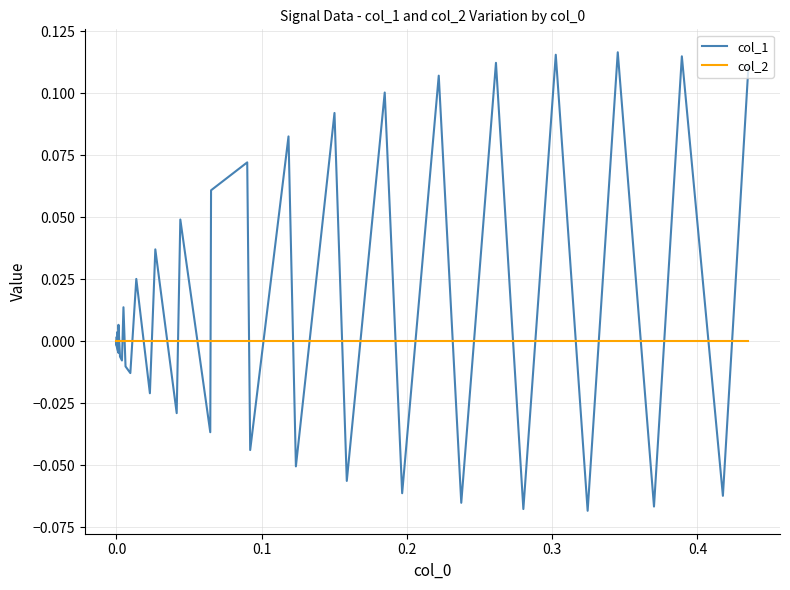

Which series has the largest total across all categories?

col_1